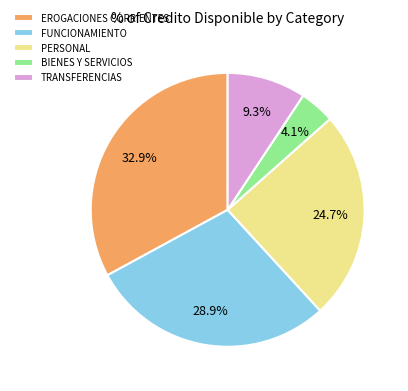

How much of the chart is everything except EROGACIONES CORRIENTES?

67.1%